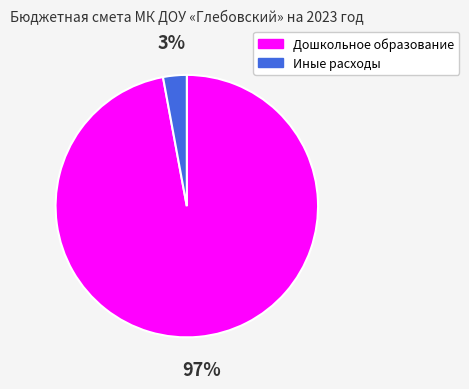

Rank the categories by value from highest to lowest.

Дошкольное образование, Иные расходы